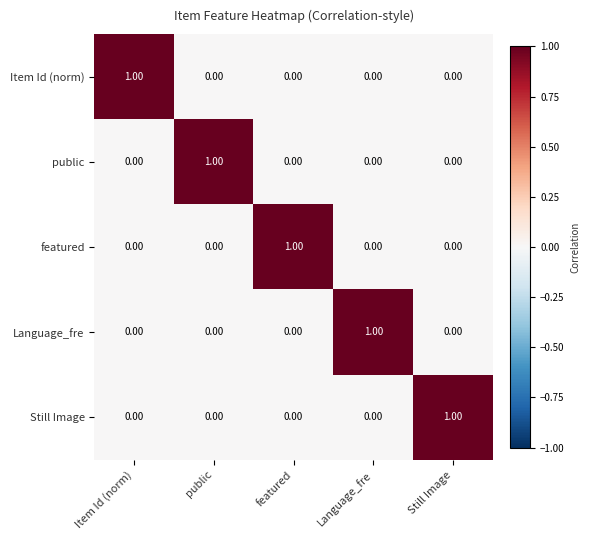

What is the spread (max minus min) of values at Language_fre?

1